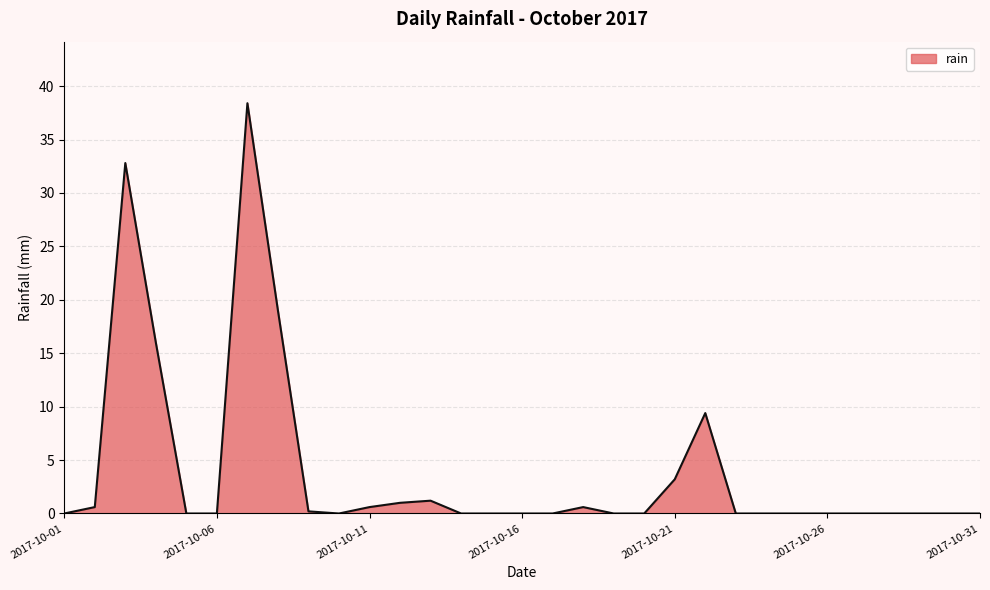

How many lines are shown in the chart?

1